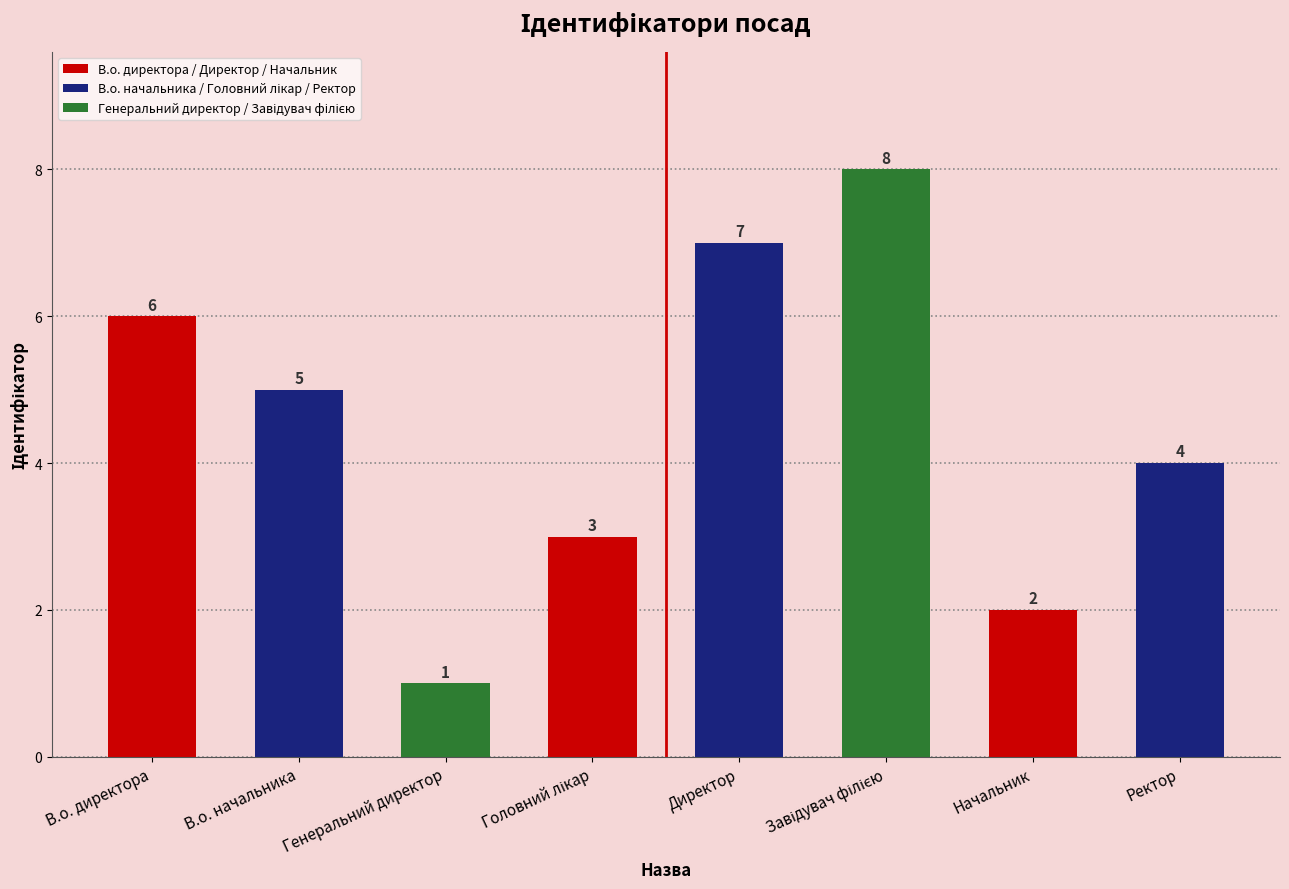

The value at В.о. начальника is 5. True or false?

True